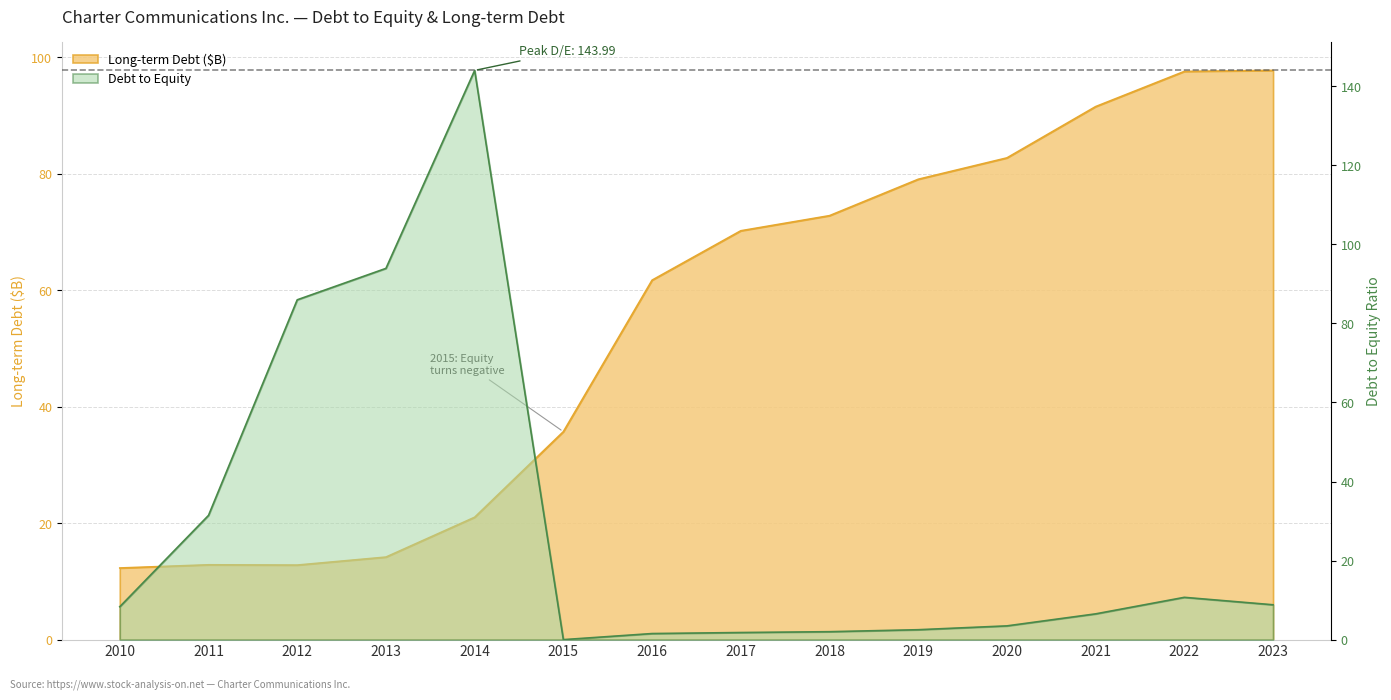

Where does the Debt to Equity series first go above 8?

2010